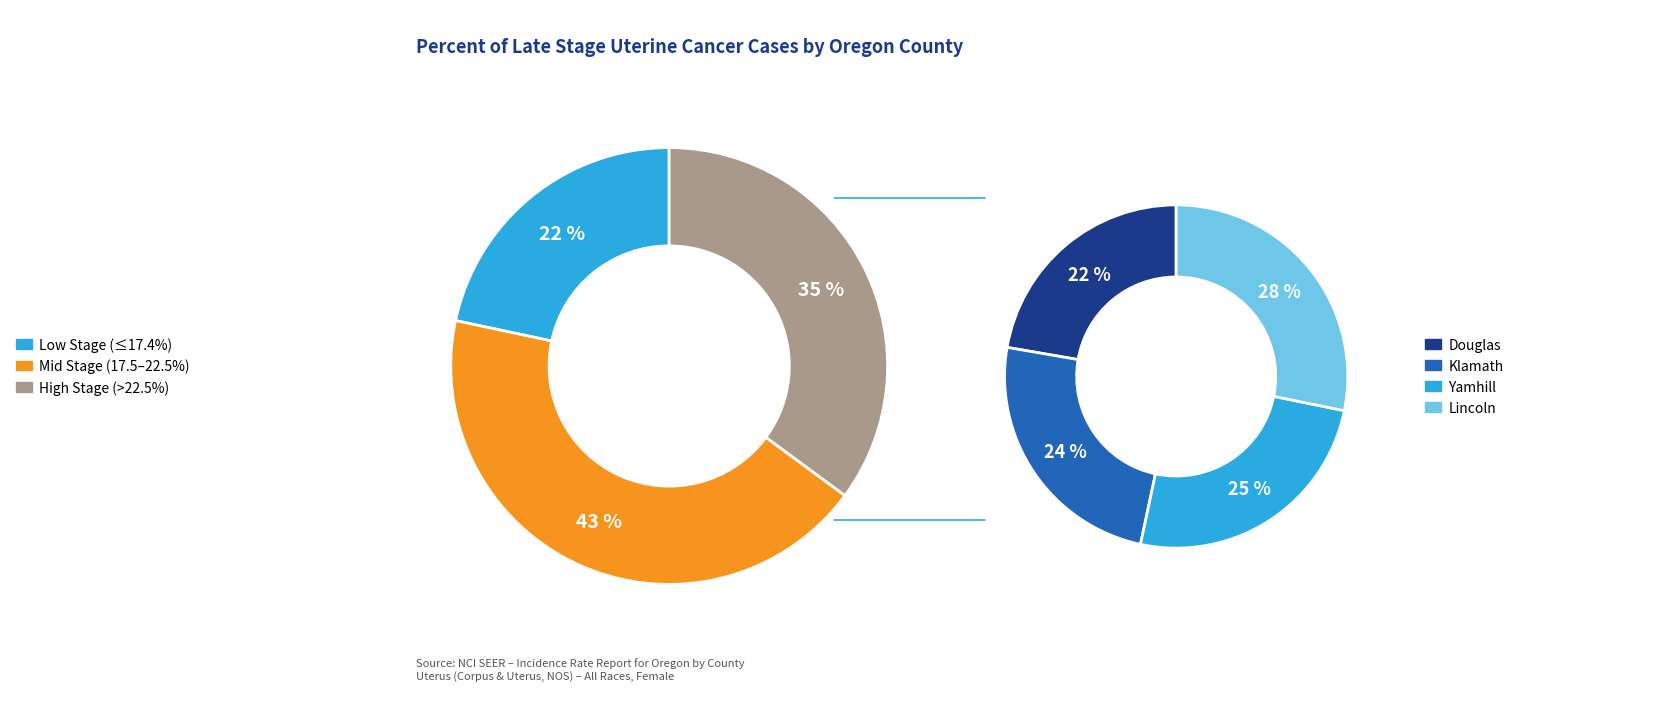

Does Multnomah County account for over 50% of the chart?

No